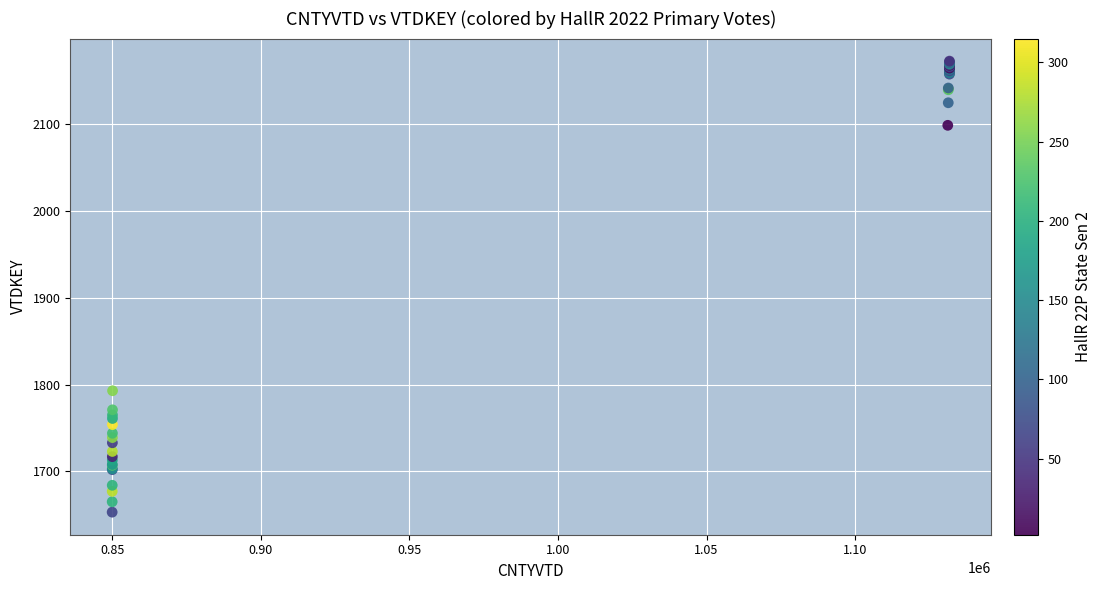

What Y value in the scatter plot is closest to 1913?

1793